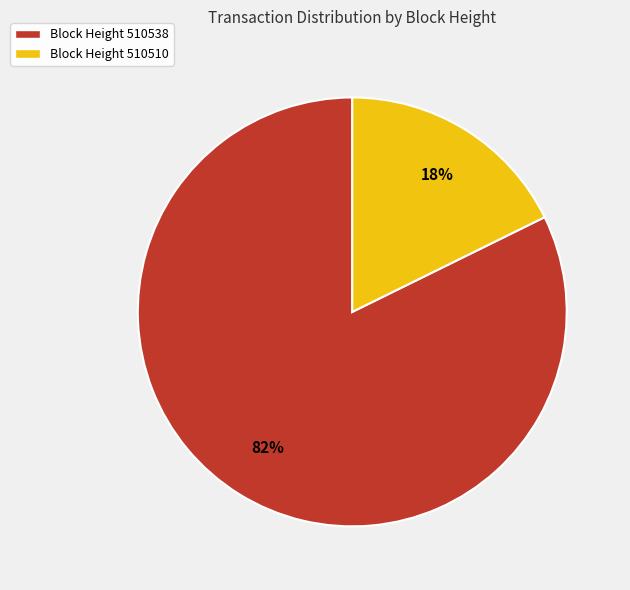

To the nearest percent, what is the average slice percentage?

50%